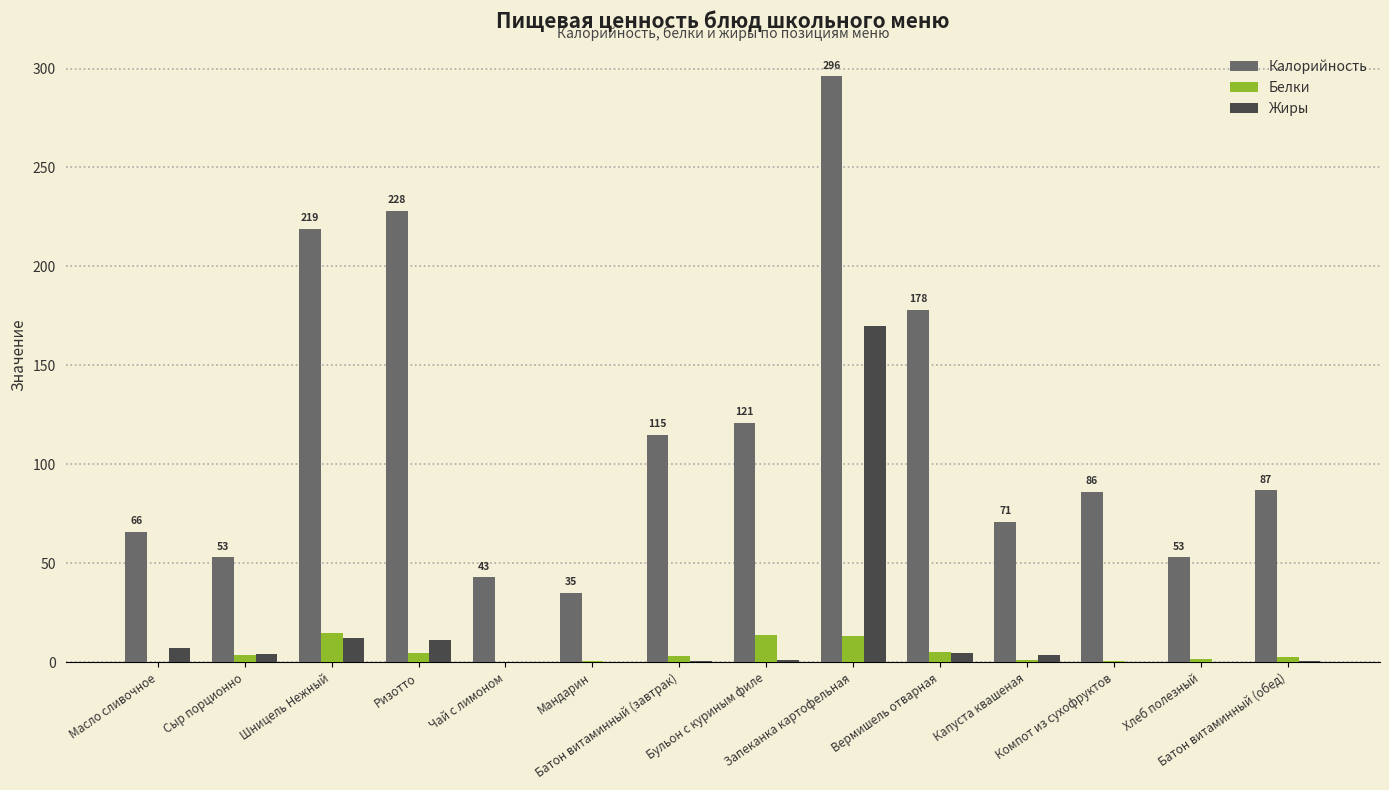

What is the sum of all Калорийность values?

1650.6